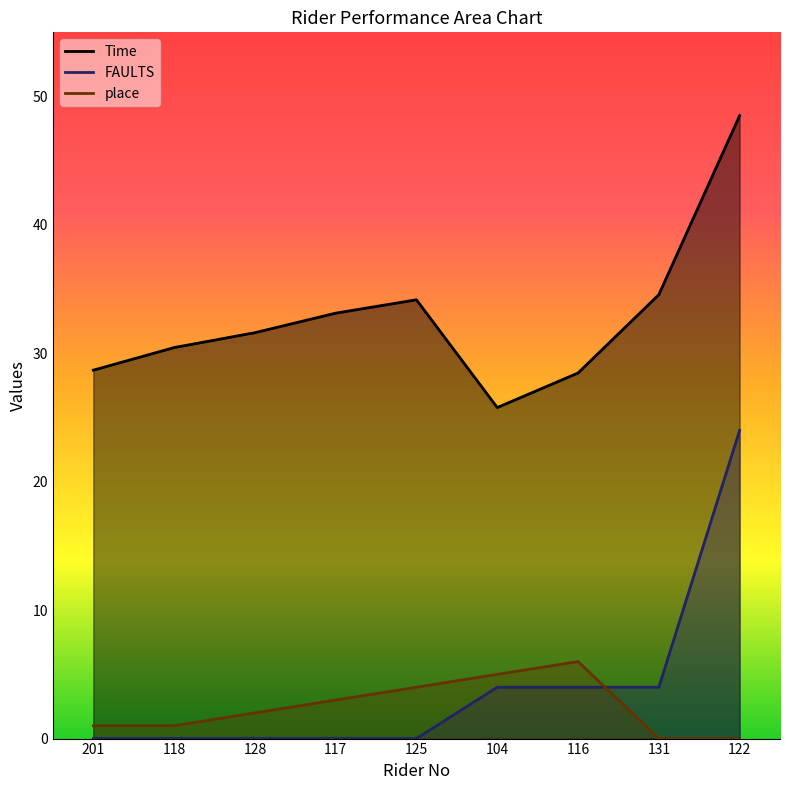

Which category has the highest value across all series?

122